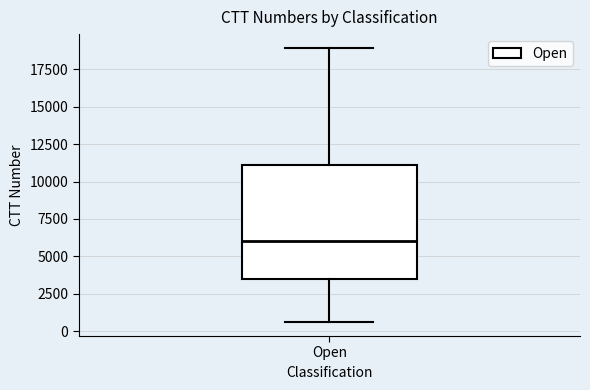

Read this box plot against the y-axis: the position of the median line, the range covered by the box, and the ends of both whiskers. The values are not printed on the chart, so give them approximately, as read against the axis.

median 6000, box 3500 to 11000, whiskers 500 to 19000